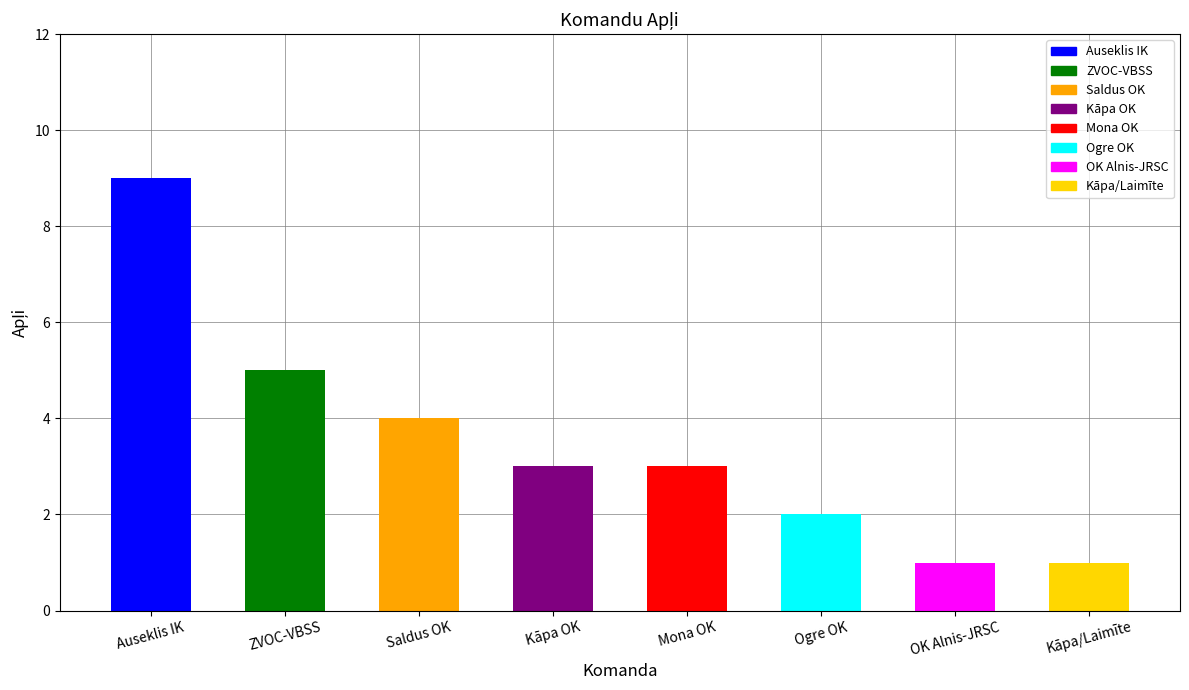

The value at Kāpa OK is 1. True or false?

False